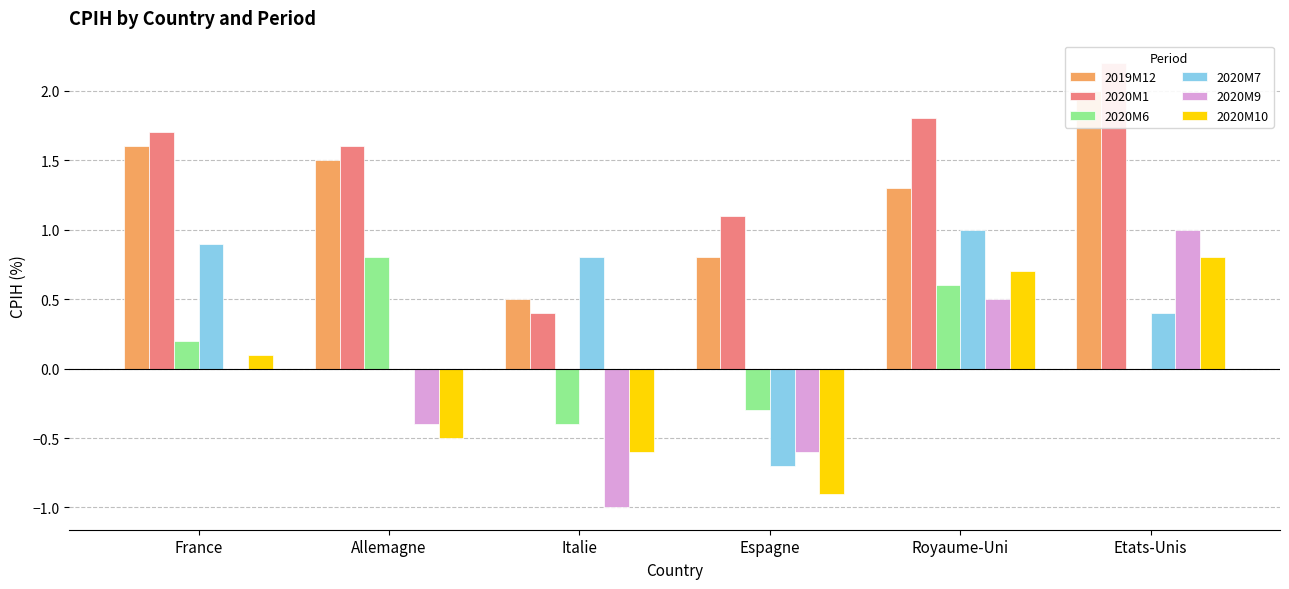

Reading left to right, list all the values displayed in this chart.

2019M12: France=1.6	Allemagne=1.5	Italie=0.5	Espagne=0.8	Royaume-Uni=1.3	Etats-Unis=2.0
2020M1: France=1.7	Allemagne=1.6	Italie=0.4	Espagne=1.1	Royaume-Uni=1.8	Etats-Unis=2.2
2020M6: France=0.2	Allemagne=0.8	Italie=-0.4	Espagne=-0.3	Royaume-Uni=0.6	Etats-Unis=0.0
2020M7: France=0.9	Allemagne=0.0	Italie=0.8	Espagne=-0.7	Royaume-Uni=1.0	Etats-Unis=0.4
2020M9: France=0.0	Allemagne=-0.4	Italie=-1.0	Espagne=-0.6	Royaume-Uni=0.5	Etats-Unis=1.0
2020M10: France=0.1	Allemagne=-0.5	Italie=-0.6	Espagne=-0.9	Royaume-Uni=0.7	Etats-Unis=0.8